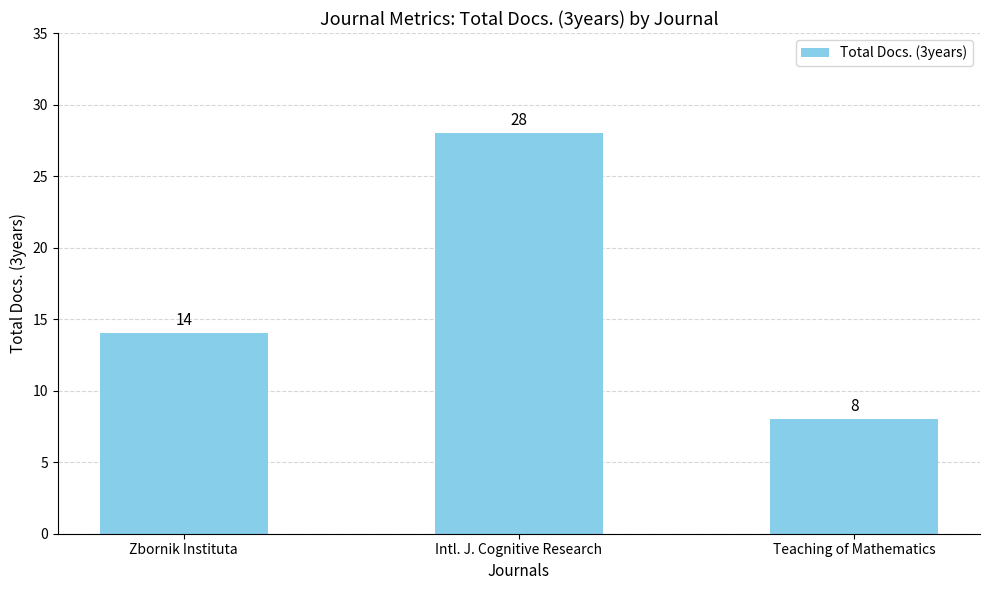

Count the values in the range 8 to 28.

3